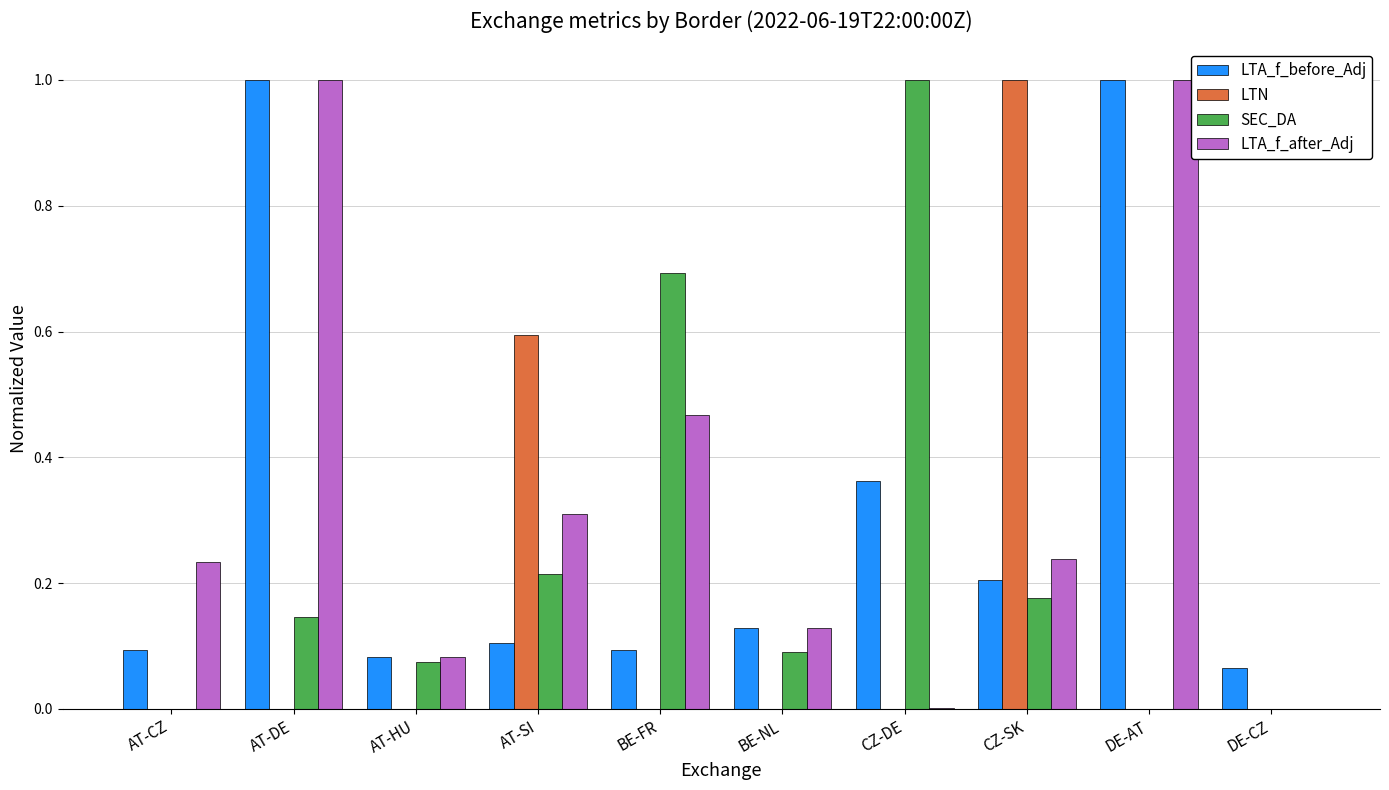

The value of LTA_f_after_Adj at BE-FR is 0.1. True or false?

False